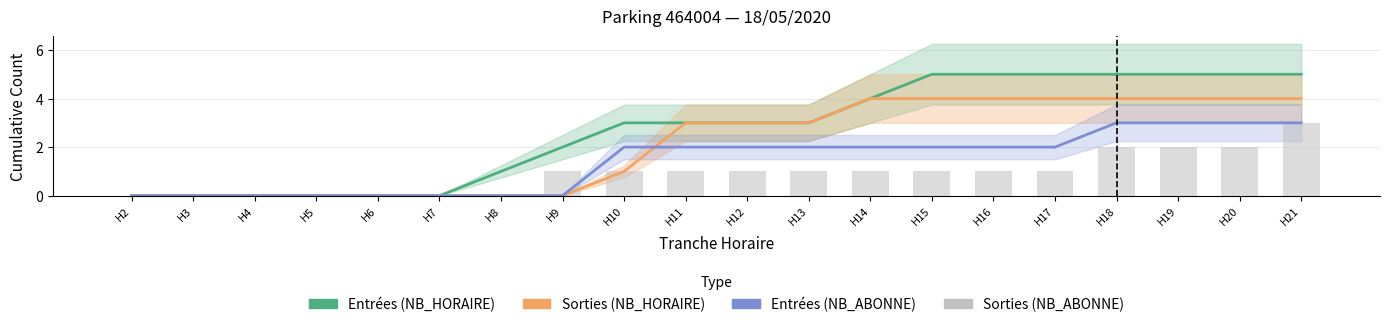

Which series has the largest total across all categories?

Entrées (NB_HORAIRE)